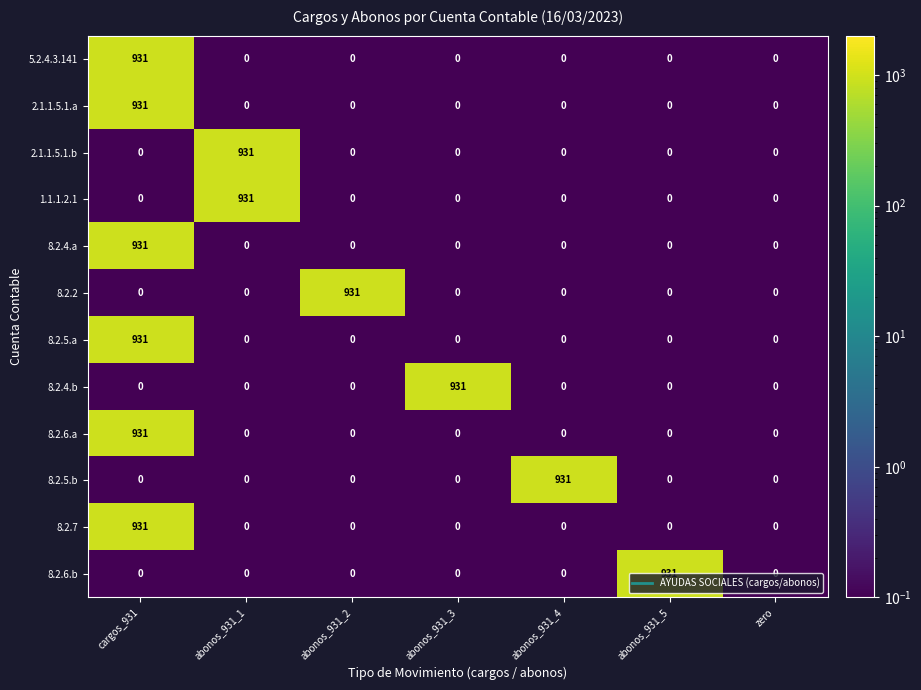

The 8.2.6.b series shows -646 at zero. True or false?

False